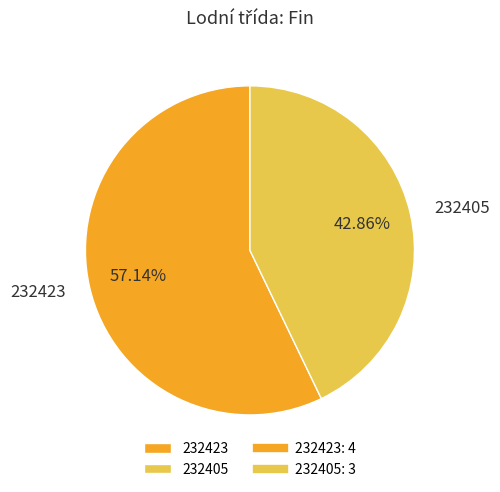

To the nearest percent, what is the combined percentage of 232423 and 232405?

100%